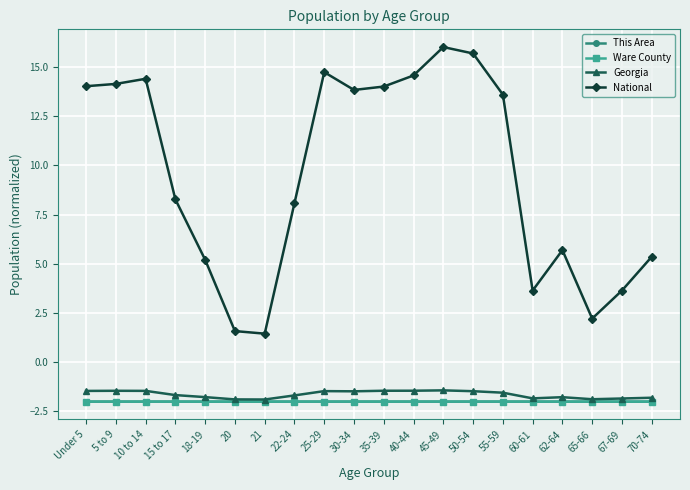

True or false: National has more than 1 interior local peaks.

True